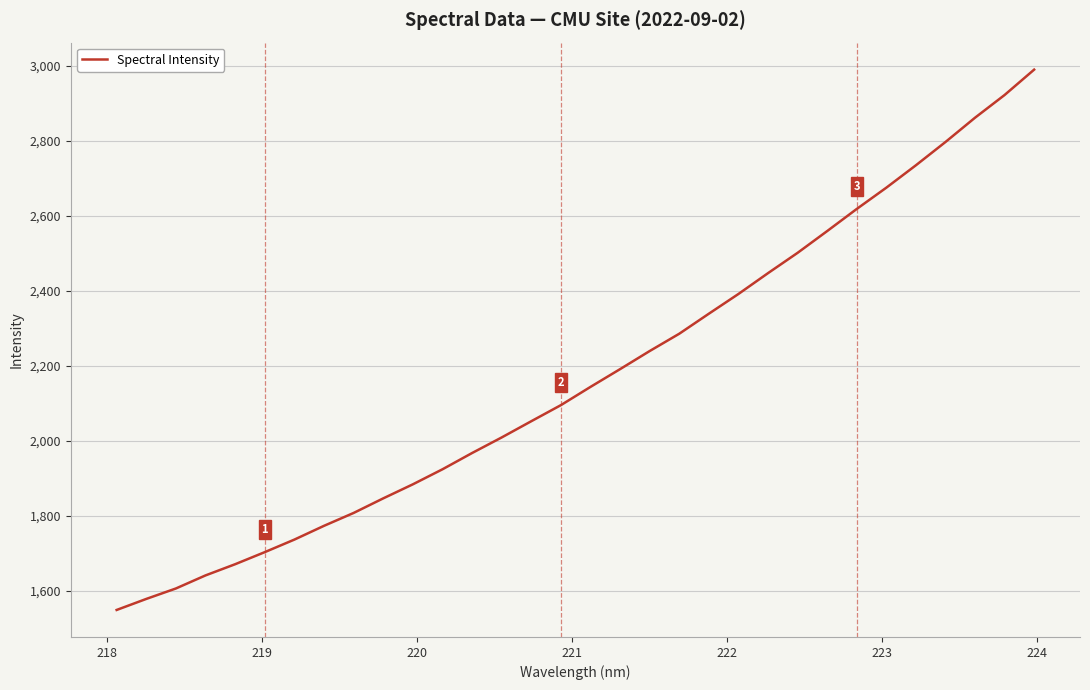

What is the greatest value displayed?

2990.3